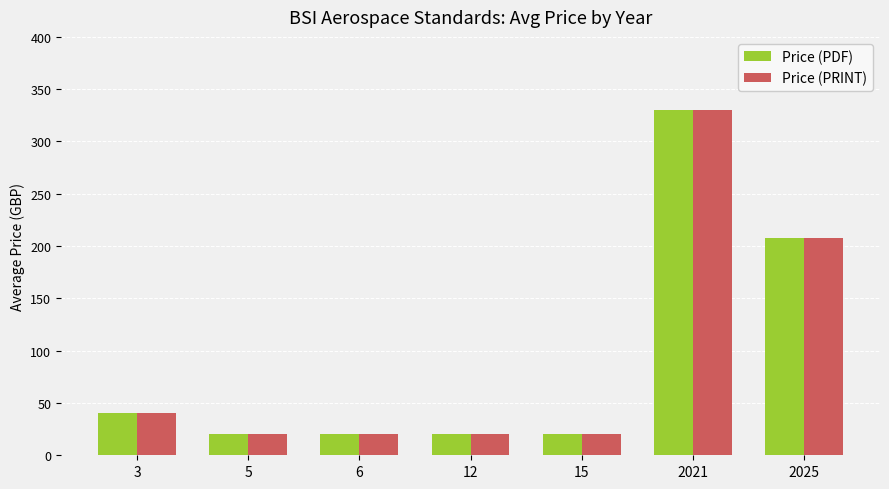

What is the difference between the Price (PRINT) values at 15 and 2025?

187.5